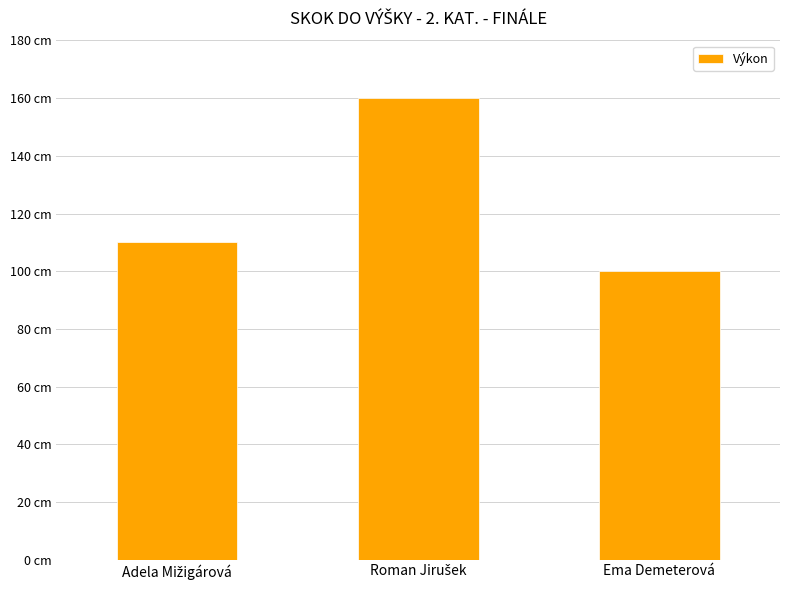

Does the chart contain any negative values?

No